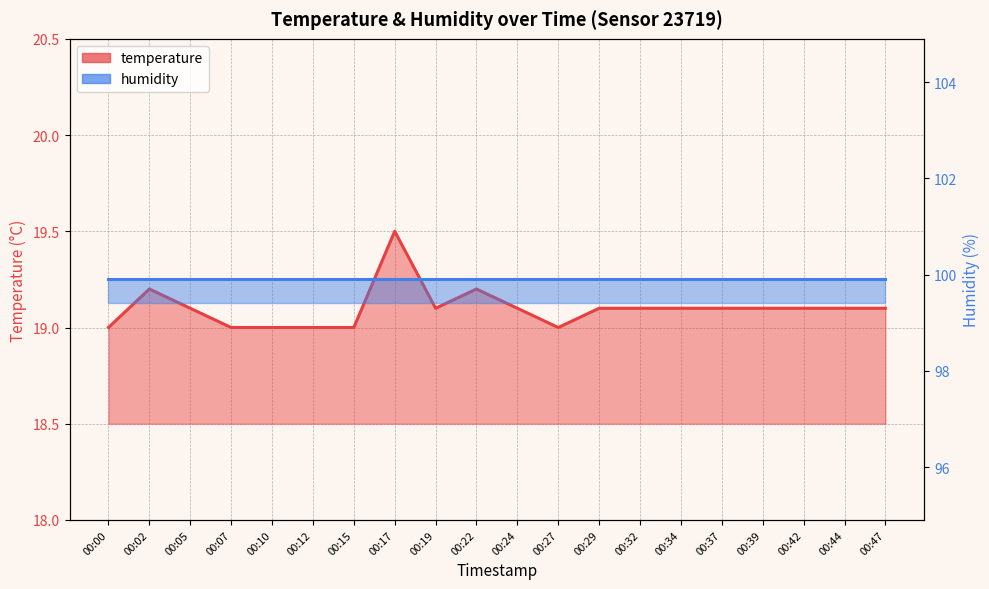

How many data points does each series have?

20